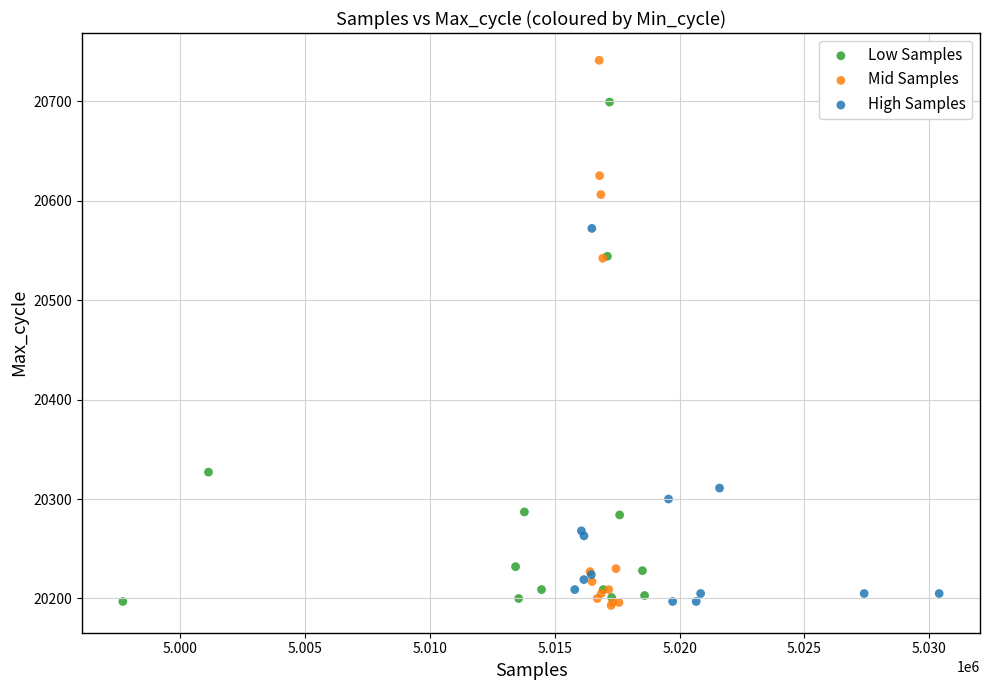

Which series reaches the maximum Y coordinate?

Mid Samples